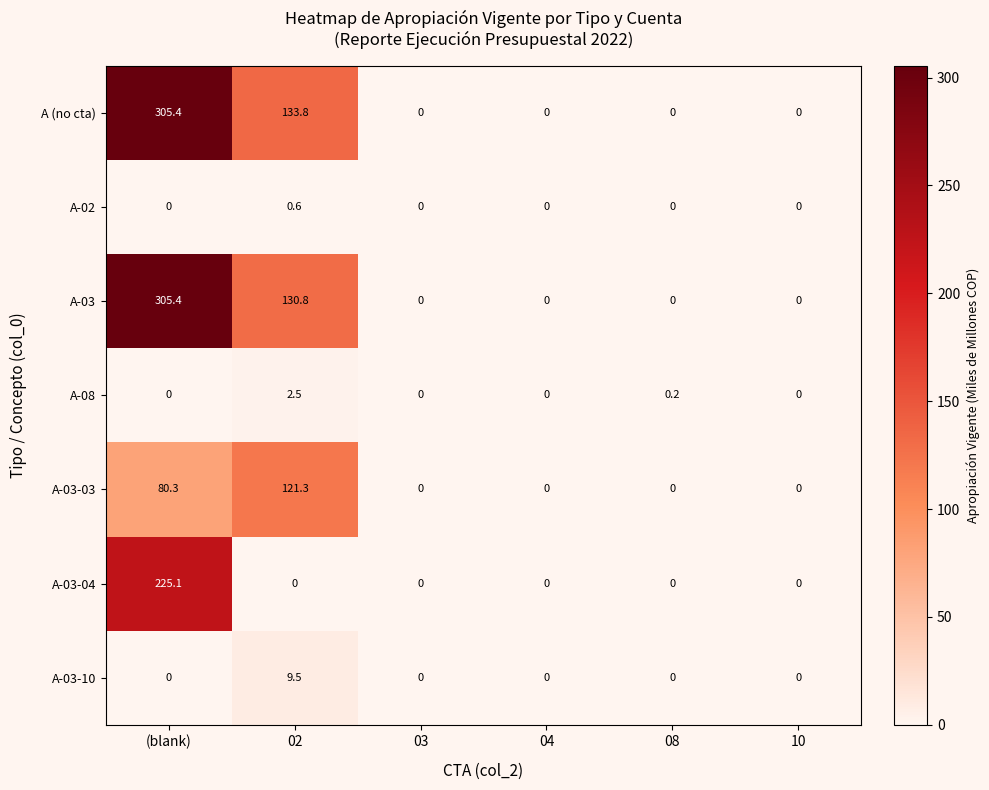

Where is A-08 nearest to the value 1?

08